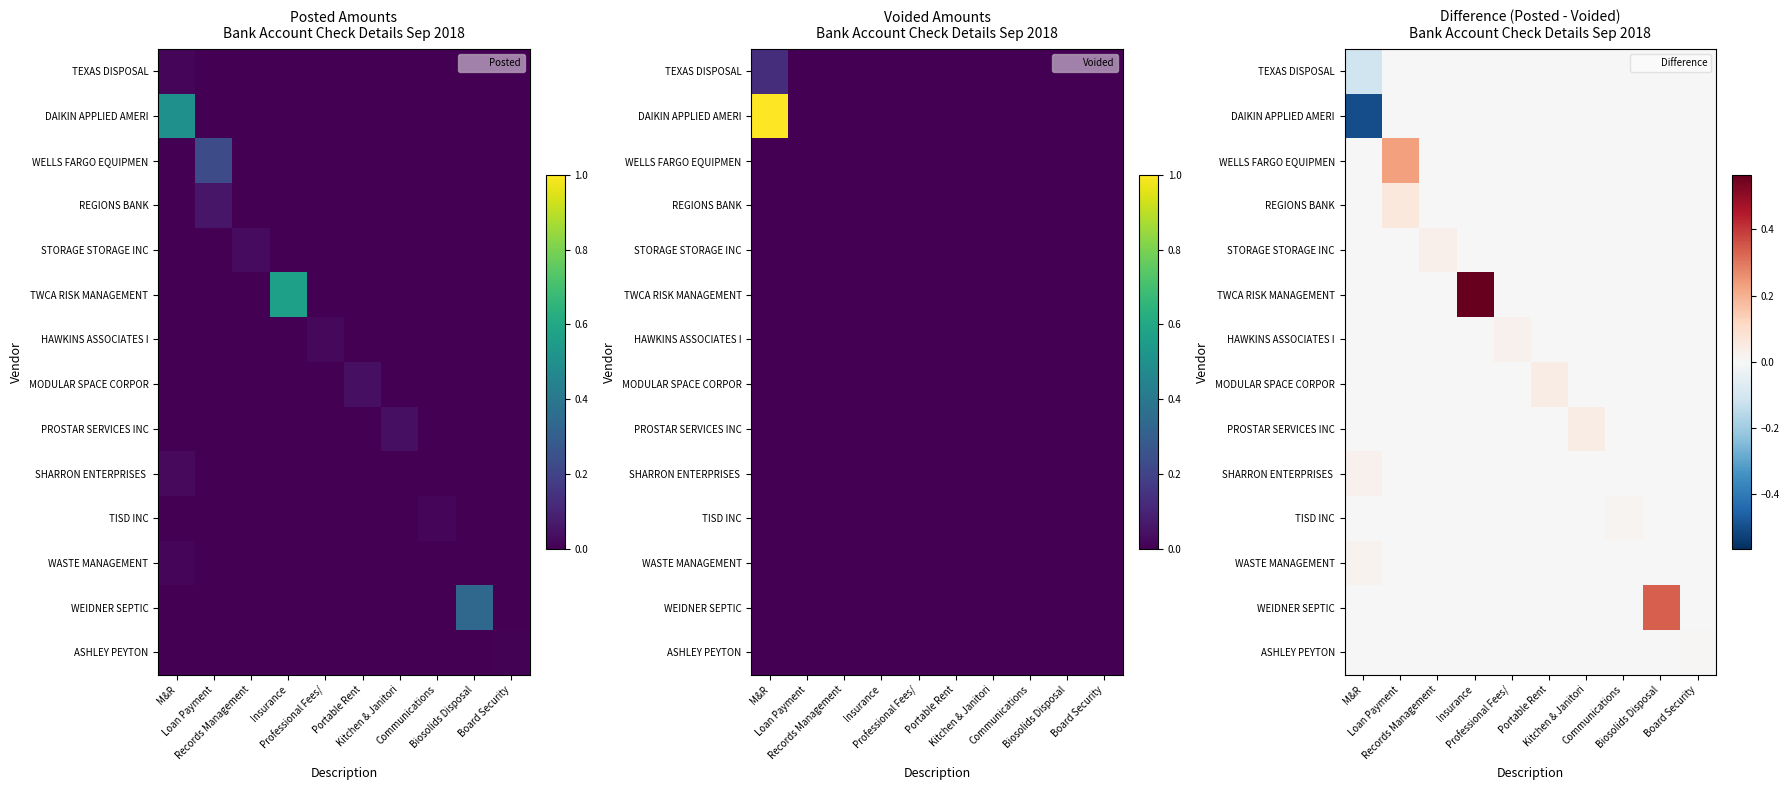

Count the number of categories in the chart.

10